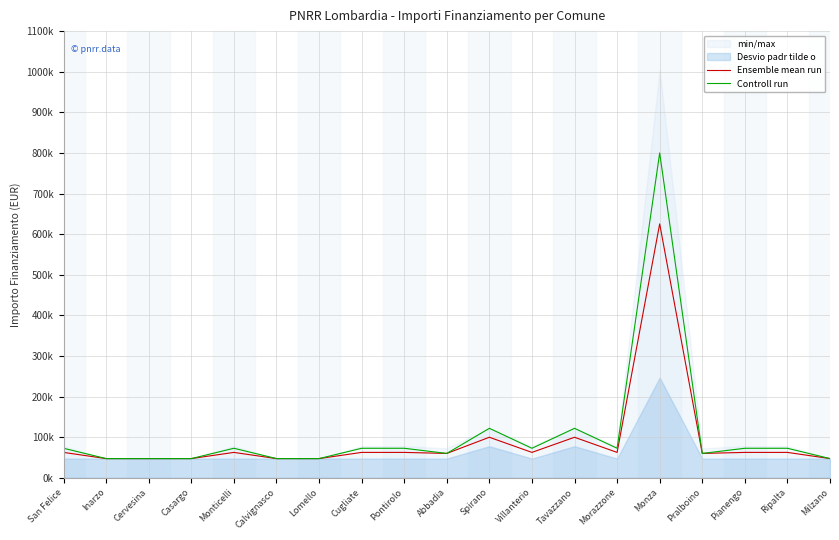

At which label does Ensemble mean run first exceed 62662?

Spirano